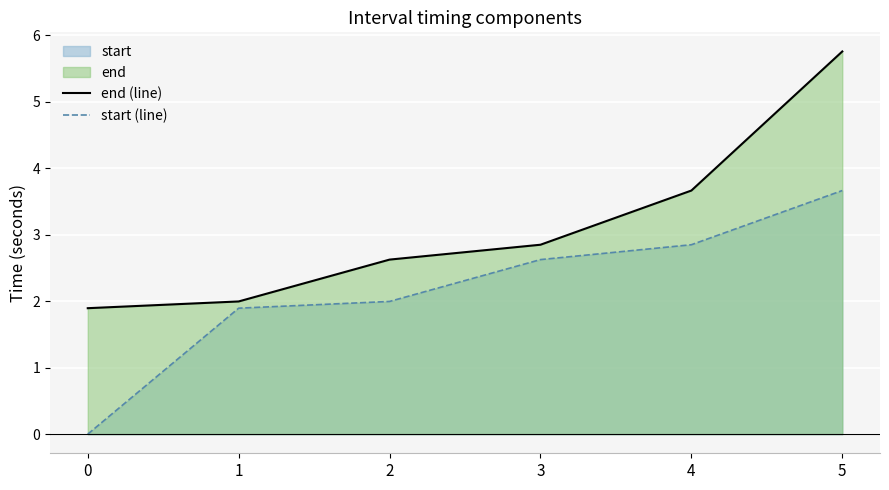

Rank the categories by start (line) value from highest to lowest.

5, 4, 3, 2, 1, 0